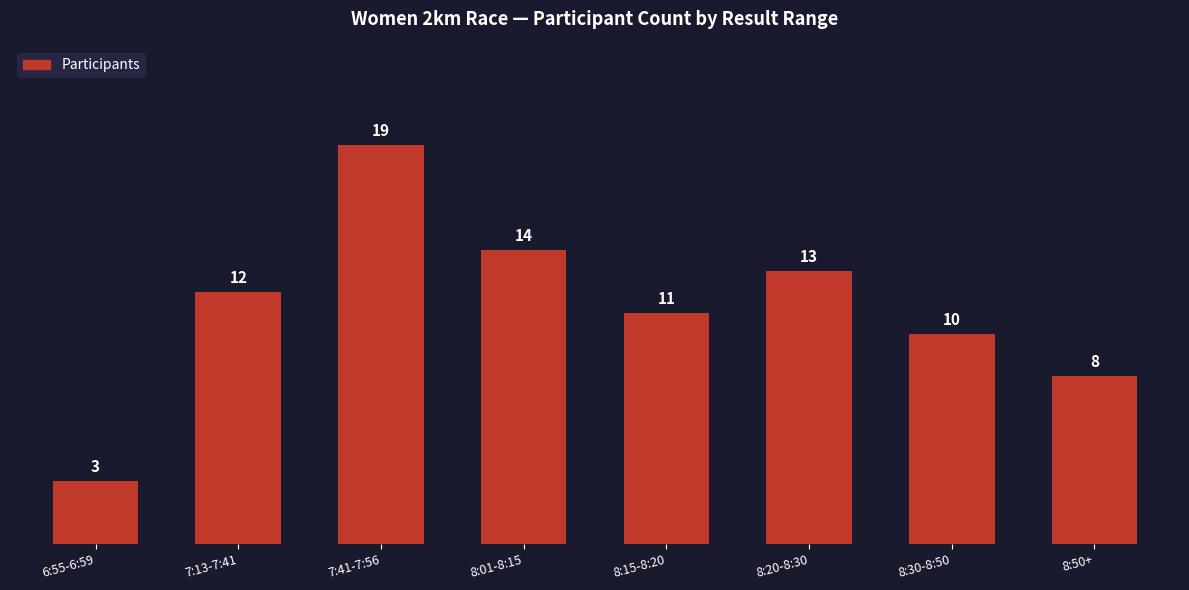

How many distinct data groups are displayed?

1